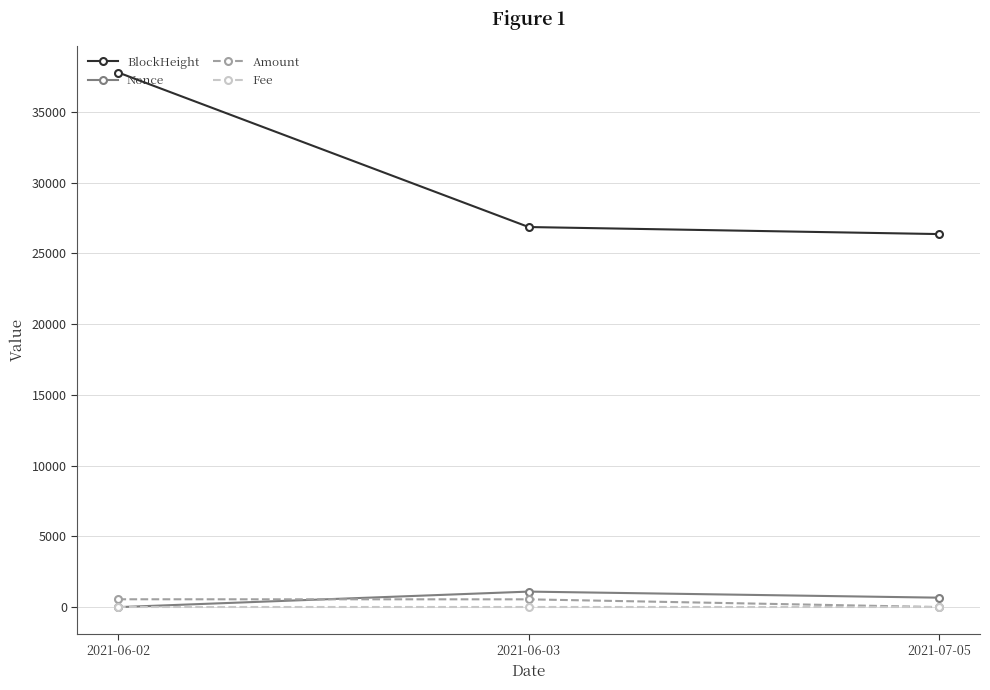

What is the value of the BlockHeight point at the 3rd from the left?

26360.0